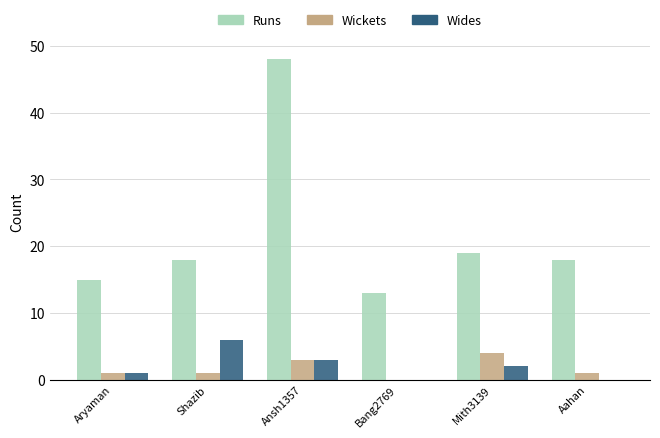

Reading left to right, extract all data points from this chart.

Runs: Aryaman=15	Shazib=18	Ansh1357=48	Bang2769=13	Mith3139=19	Aahan=18
Wickets: Aryaman=1	Shazib=1	Ansh1357=3	Bang2769=0	Mith3139=4	Aahan=1
Wides: Aryaman=1	Shazib=6	Ansh1357=3	Bang2769=0	Mith3139=2	Aahan=0